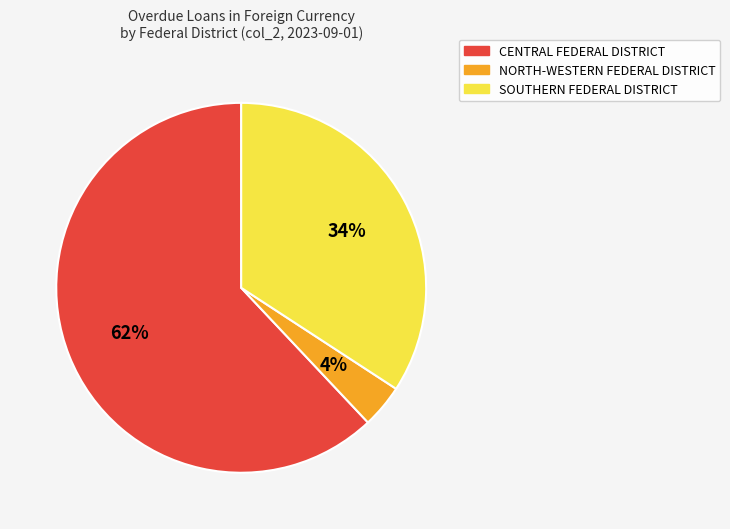

To the nearest percent, what is the difference between the largest and smallest slice percentages?

58%